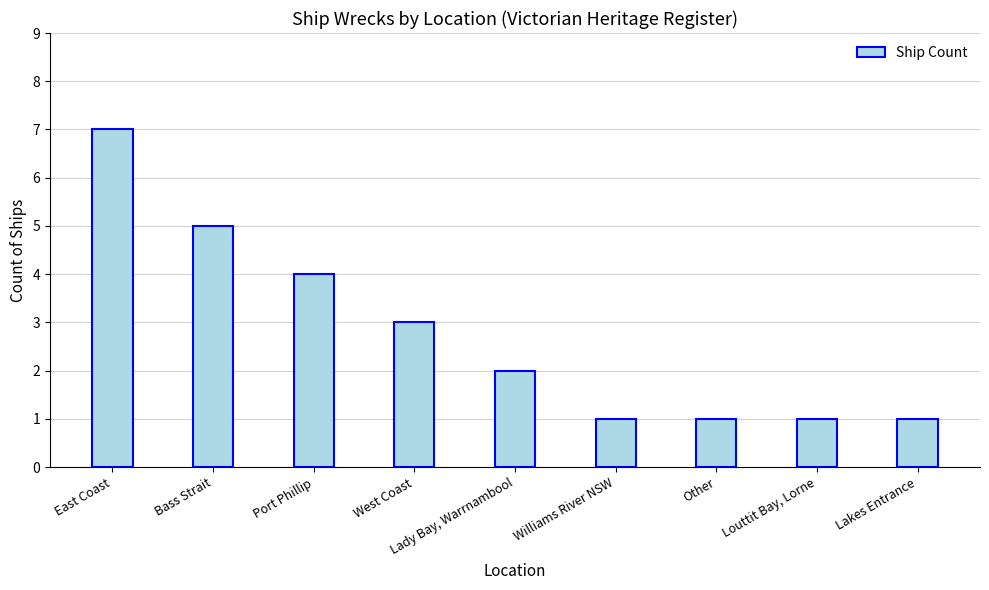

Count the number of data series in this chart.

1